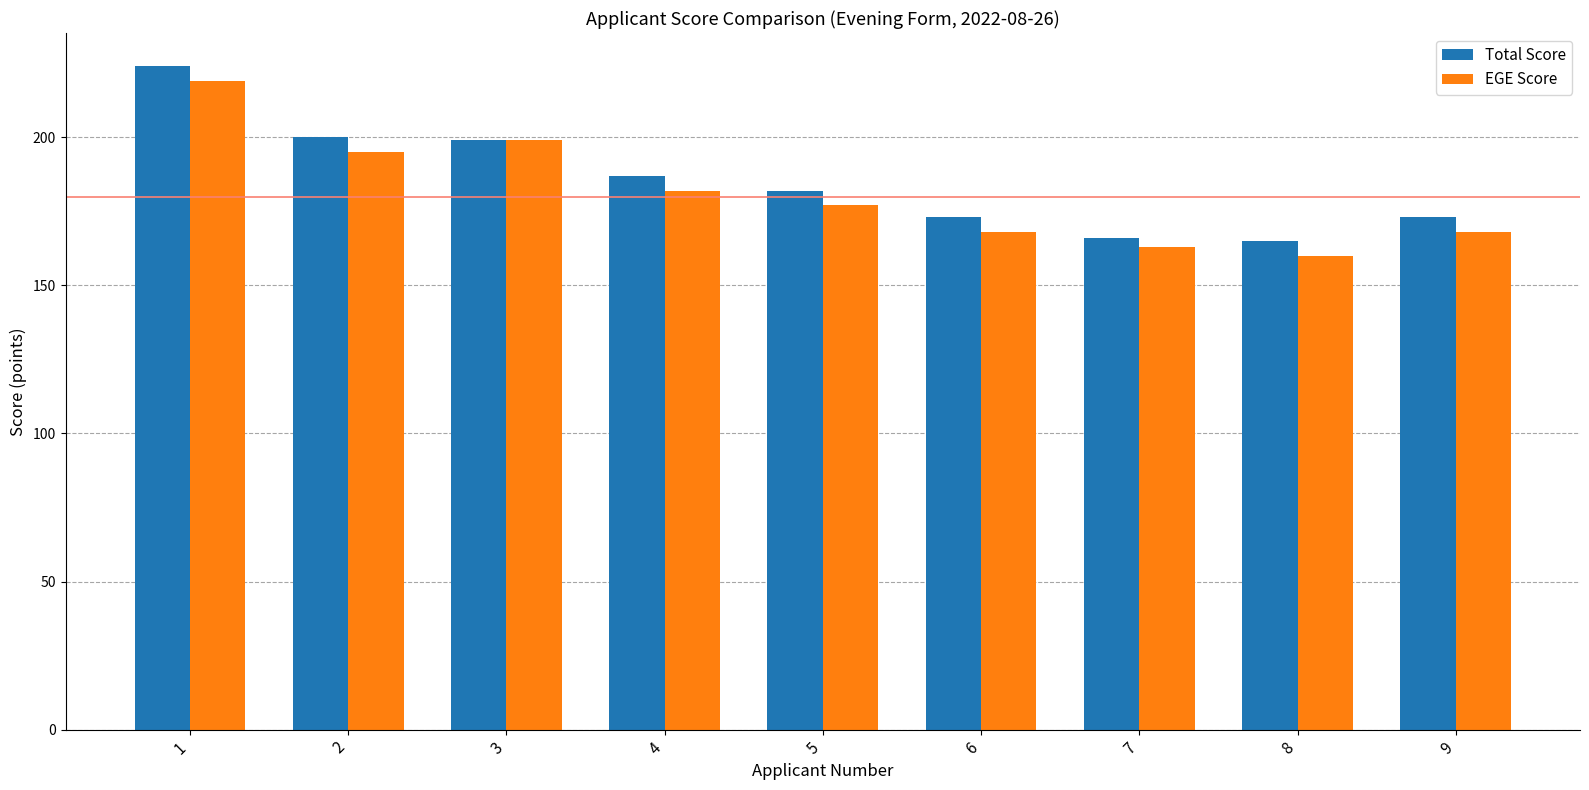

Are the bars grouped side by side (vs. stacked)?

Yes